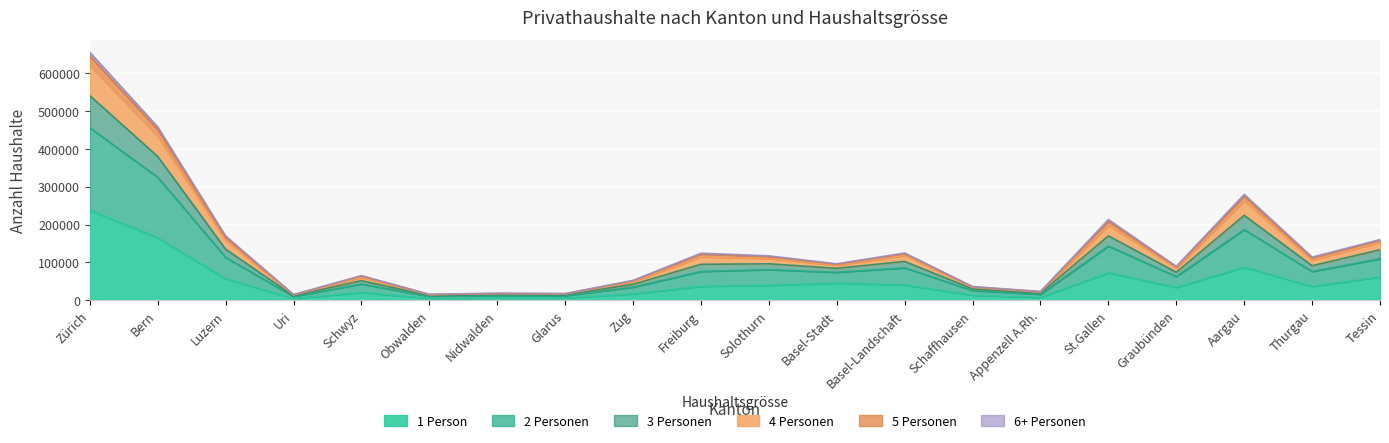

At which category is the sum across all series the highest?

Zürich